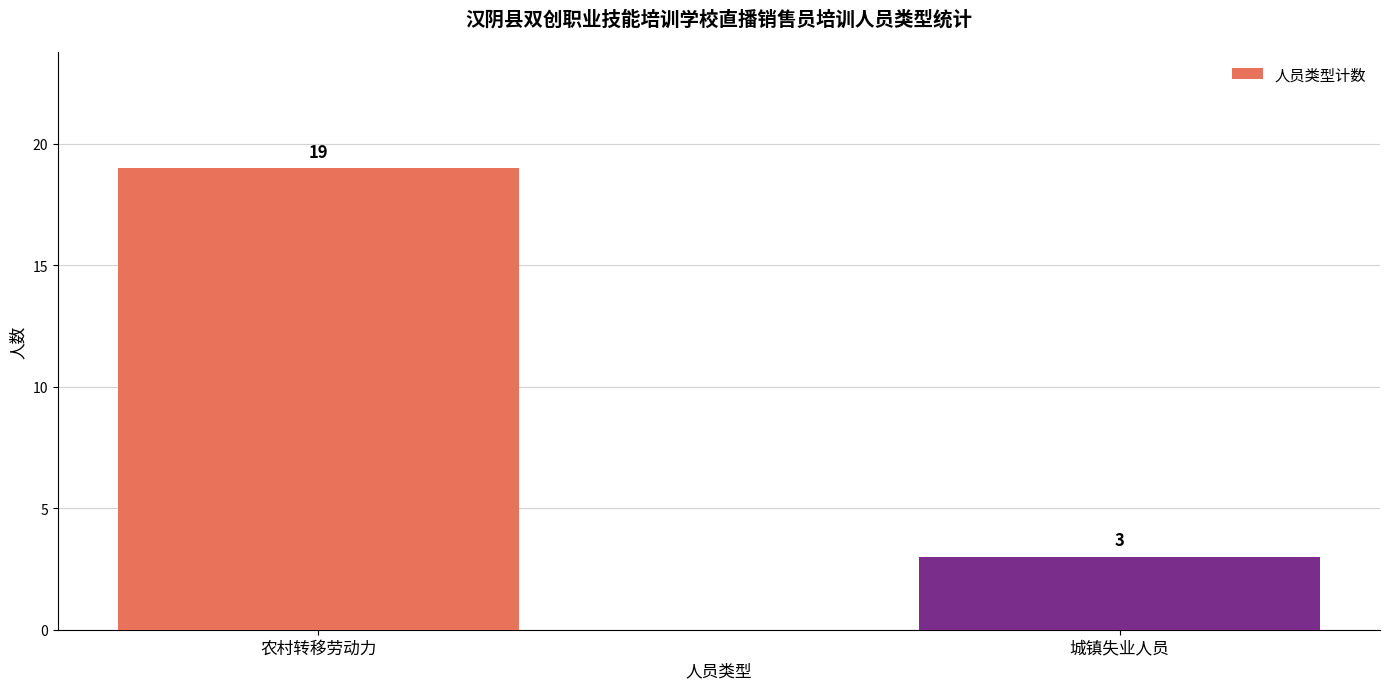

Reading right to left, what are all the values shown in this chart?

3	19